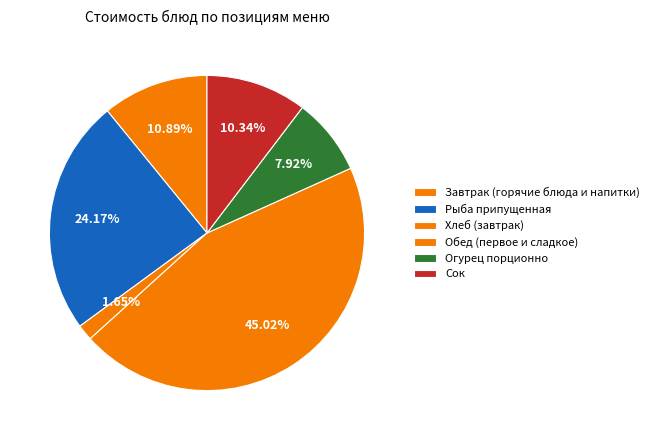

What percentage is the Сок slice, to the nearest percent?

10%